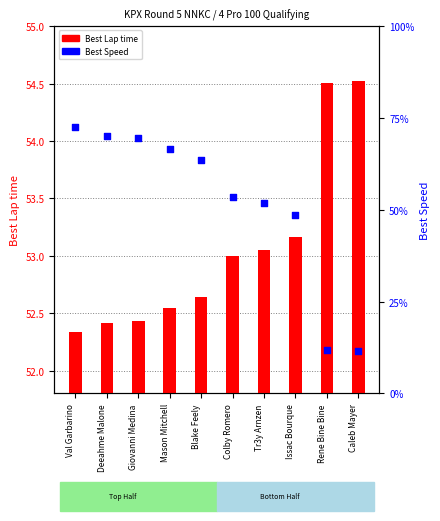

At which category is the sum across all series the highest?

Caleb Mayer